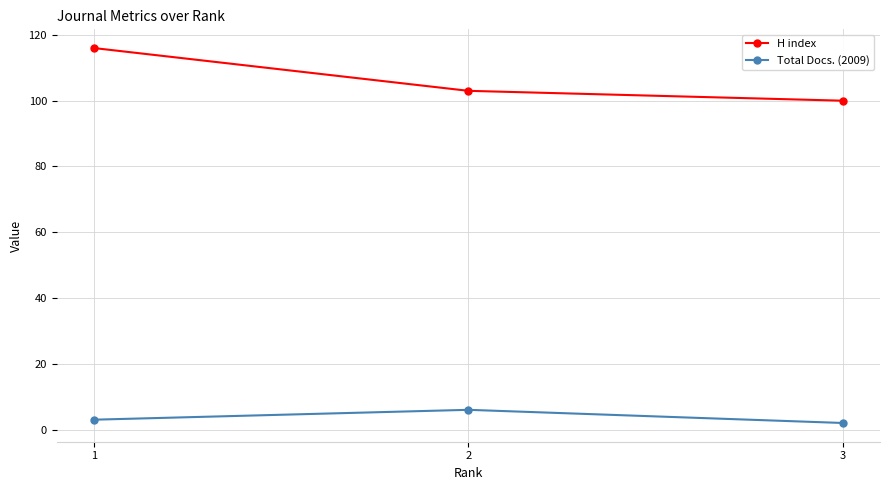

Where is Total Docs. (2009) nearest to the value 4?

1